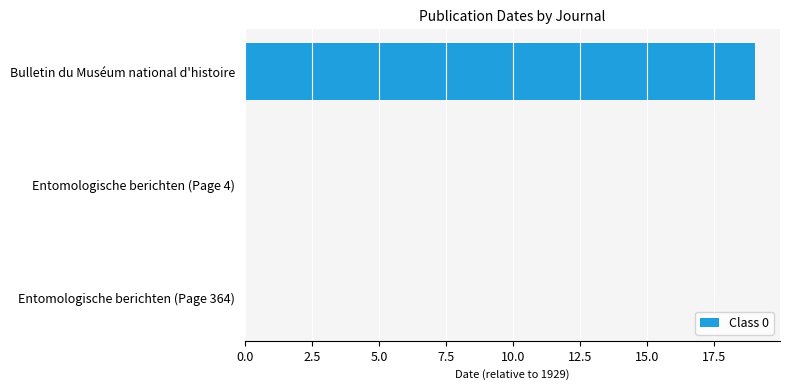

What is the average value?

6